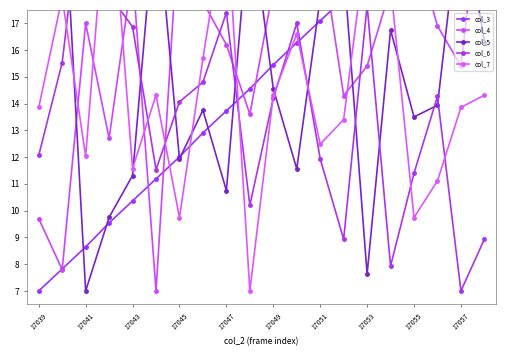

Read the col_4 value at 13.

14.3